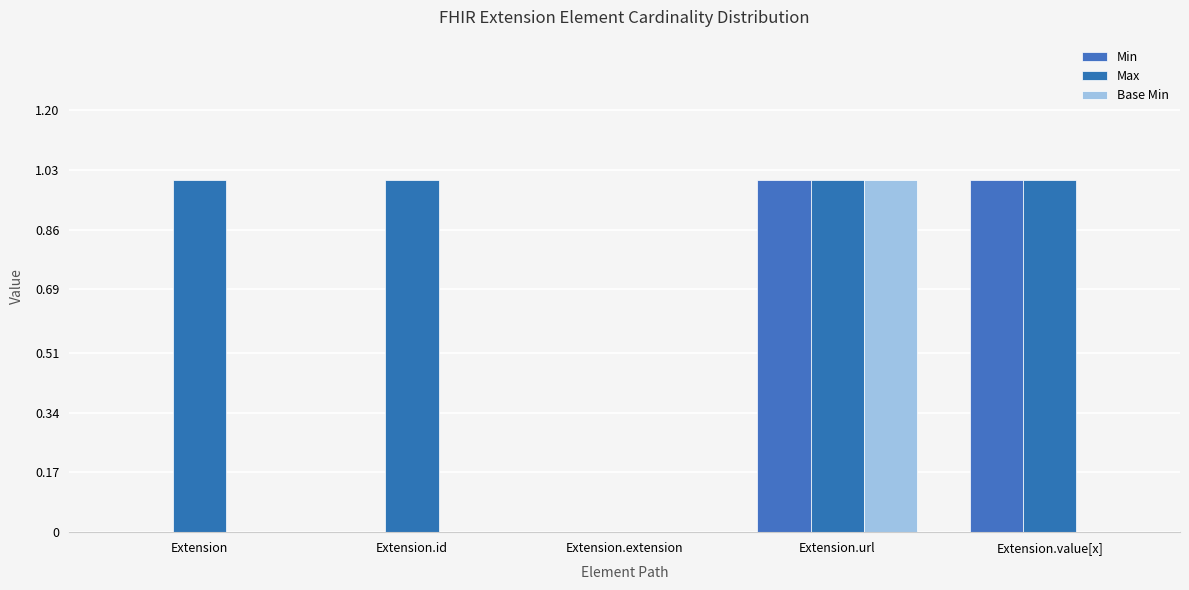

How many distinct data groups are displayed?

3